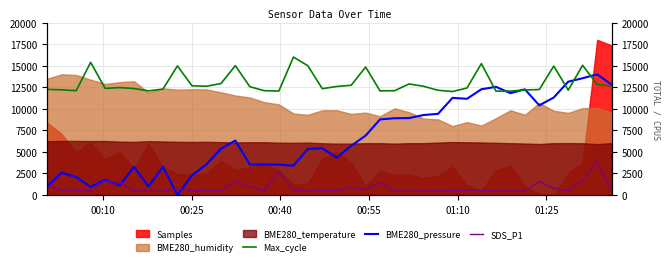

What is the value of the BME280_pressure point at the 31st from the left?

12263.7